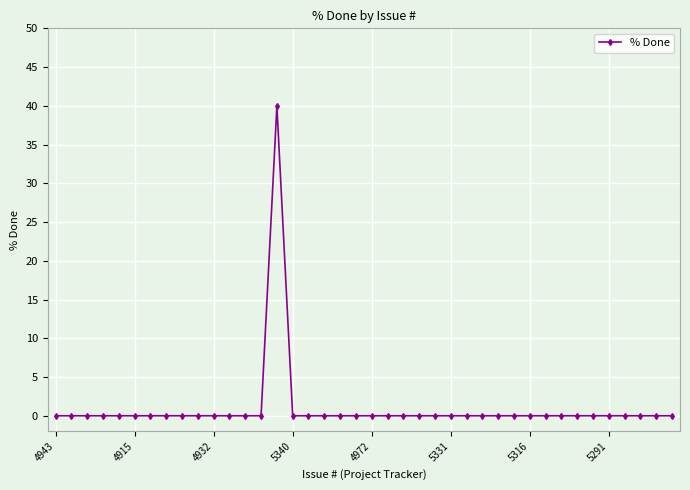

What is the greatest value displayed?

40